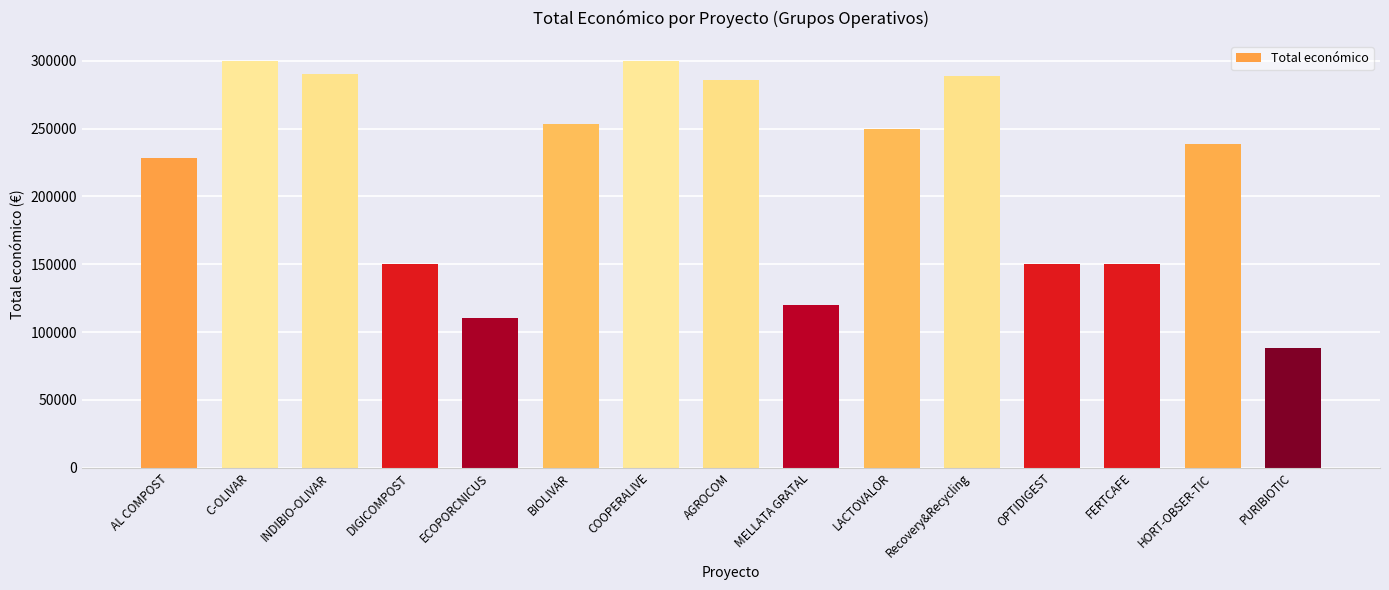

What is the sum of all values?

3204453